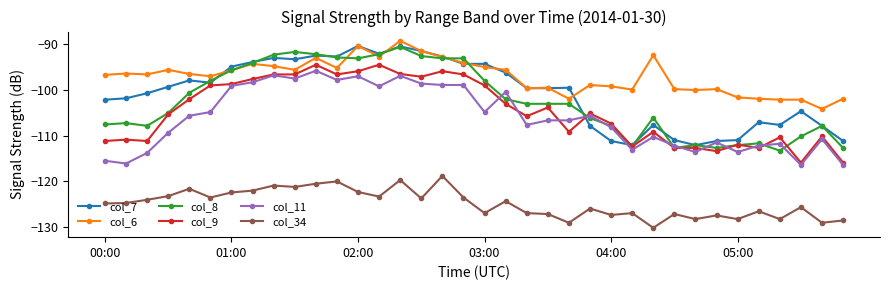

What is the maximum value shown in the chart?

-89.4